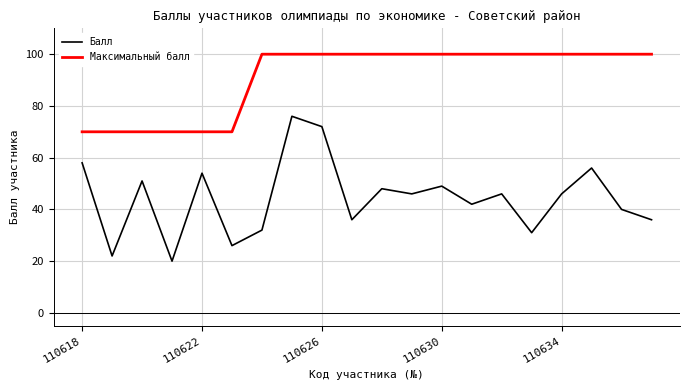

Which series has the largest total across all categories?

Максимальный балл